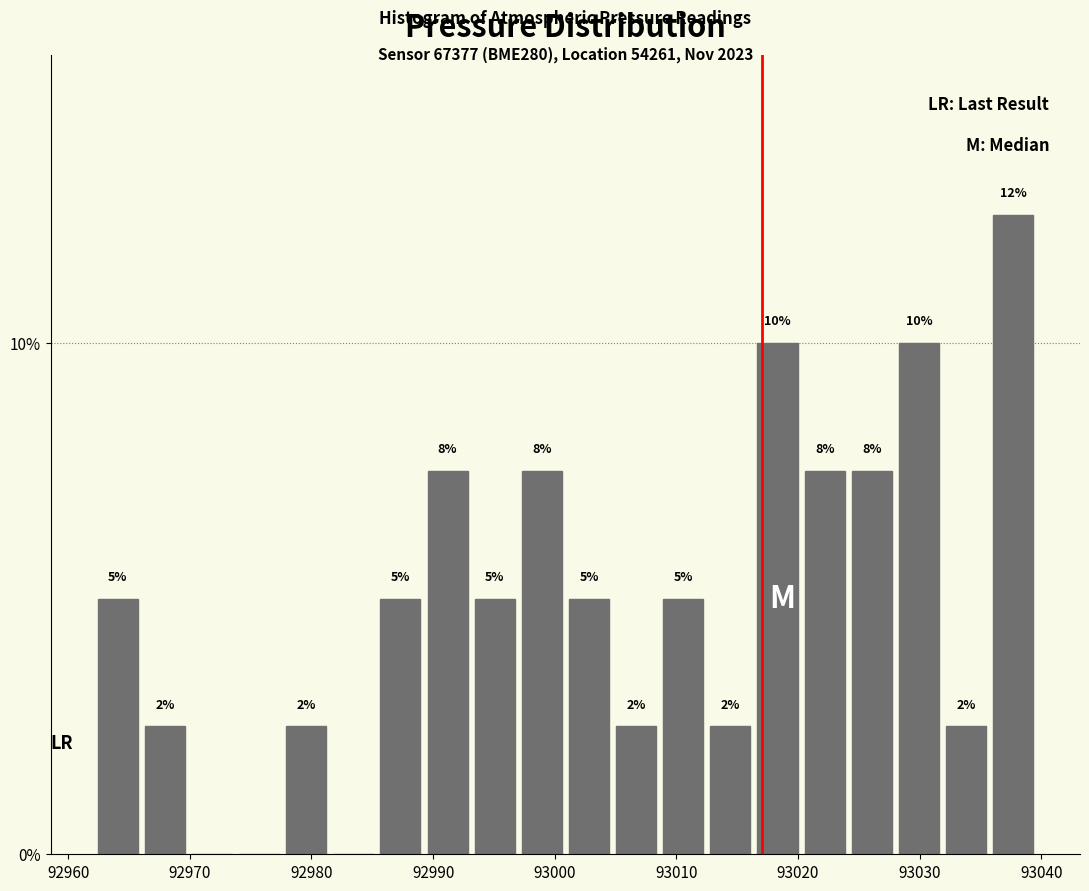

Read against the x-axis, roughly where is the centre of the tallest bar?

93038